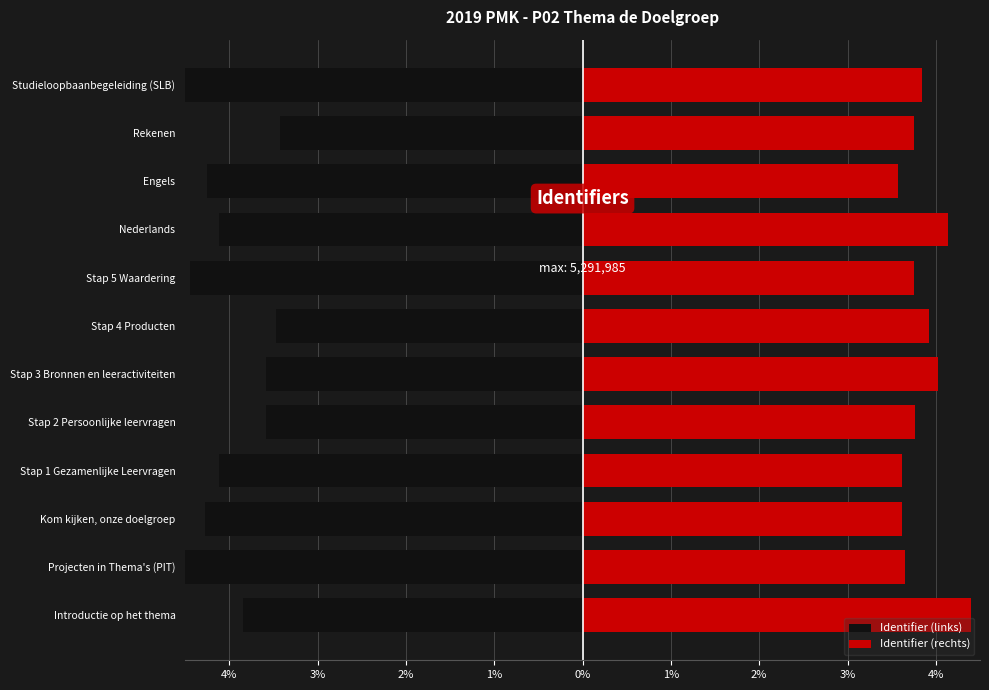

The Identifier (rechts) series shows 4.0 at Stap 3 Bronnen en leeractiviteiten. True or false?

True